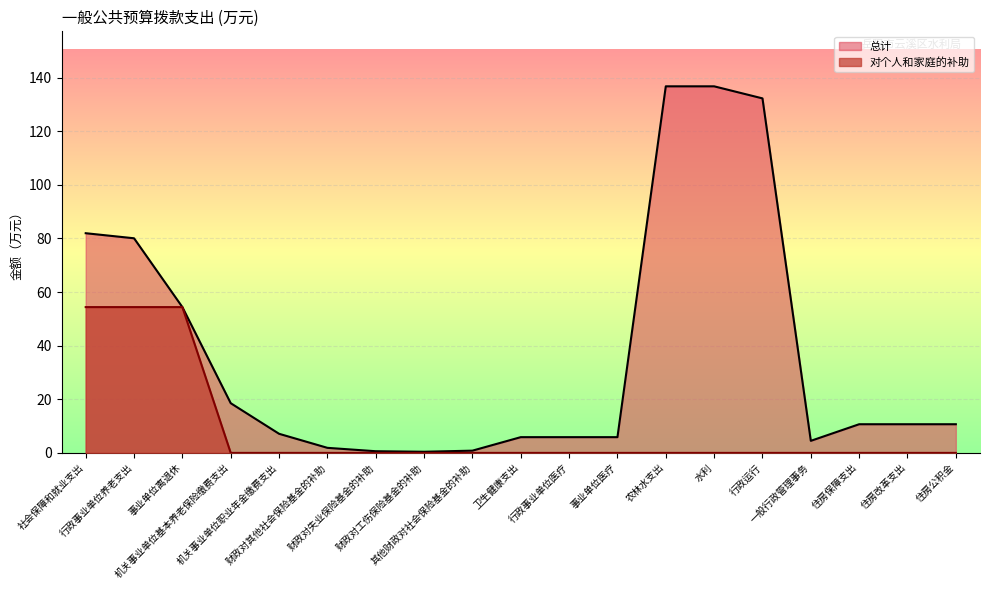

What is the minimum value for 总计?

0.4